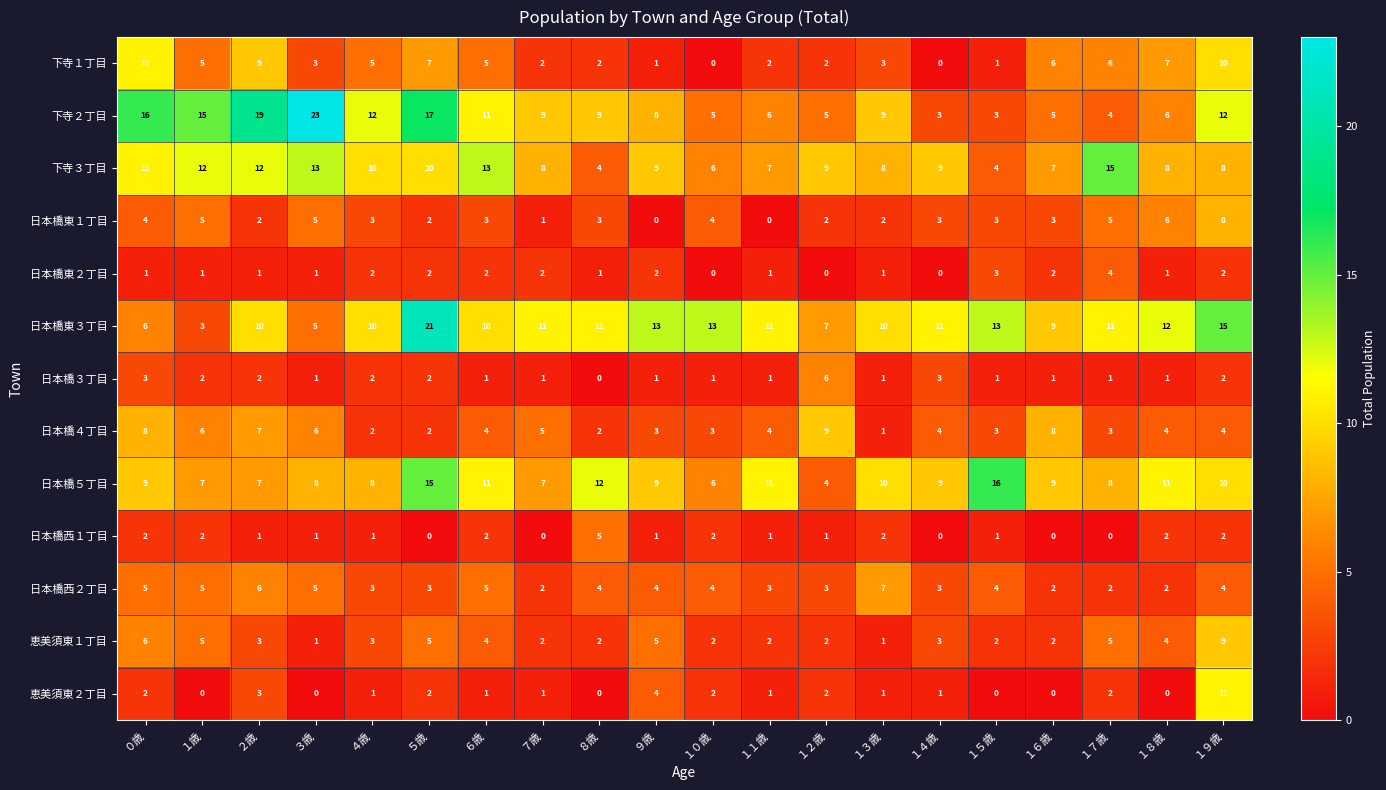

Which series changed the most between ２歳 and １１歳?

下寺２丁目